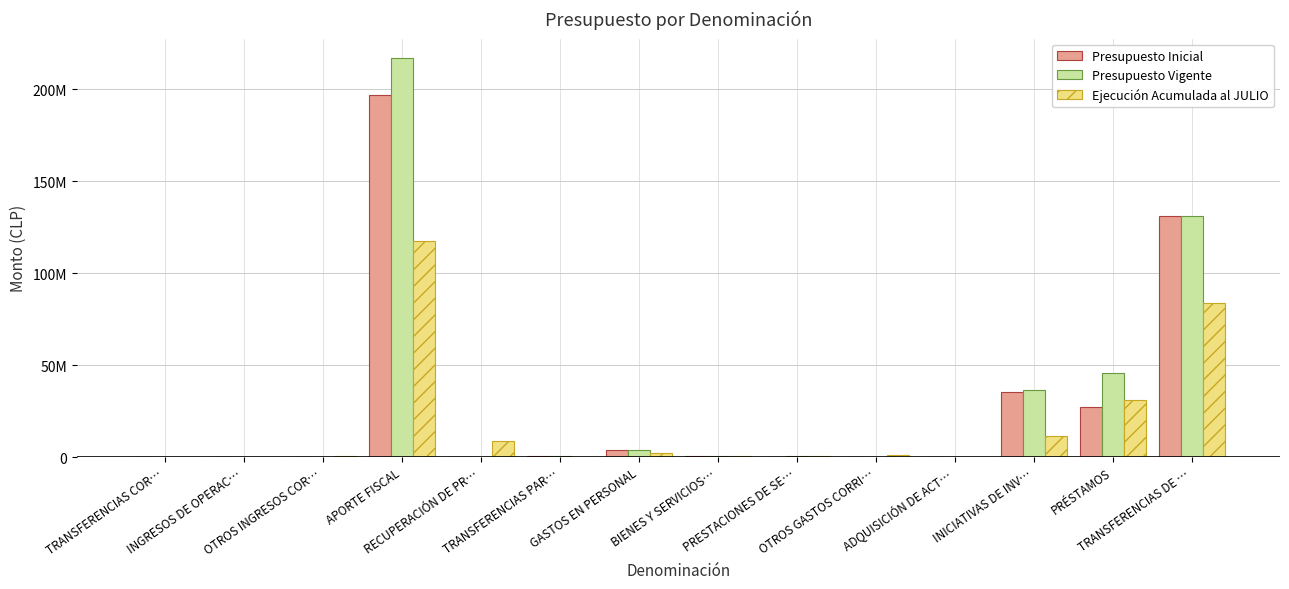

What is the approximate value of Ejecución Acumulada al JULIO at OTROS INGRESOS COR…, to the nearest 100?

487900